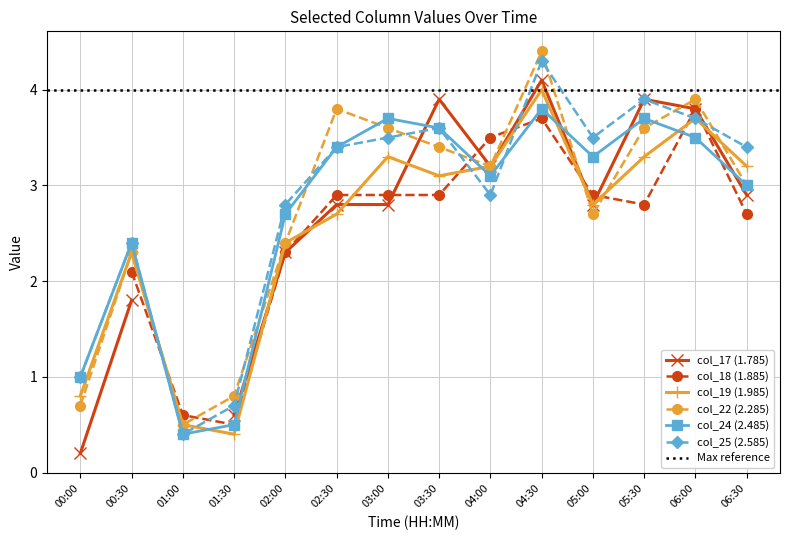

How many data points in col_19 (1.985) are less than 3?

7